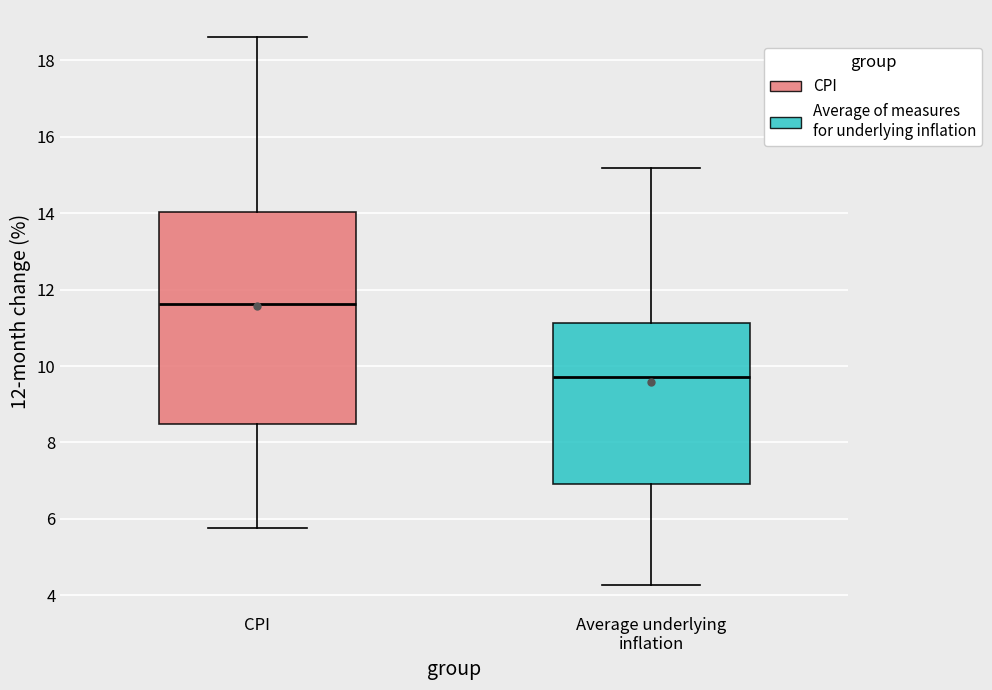

Reading left to right, read every box against the y-axis: the position of its median line, the range the box covers, and the ends of its whiskers. The values are not printed on the chart, so give them approximately, as read against the axis.

CPI: median 11.6, box 8.4 to 14.0, whiskers 5.8 to 18.6
Average underlying inflation: median 9.8, box 7.0 to 11.2, whiskers 4.2 to 15.2